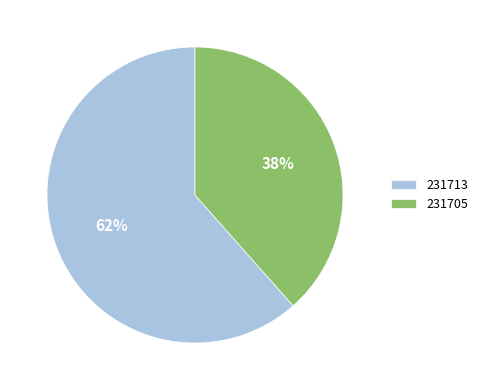

Is it true that 231705 is 32% of the pie?

False